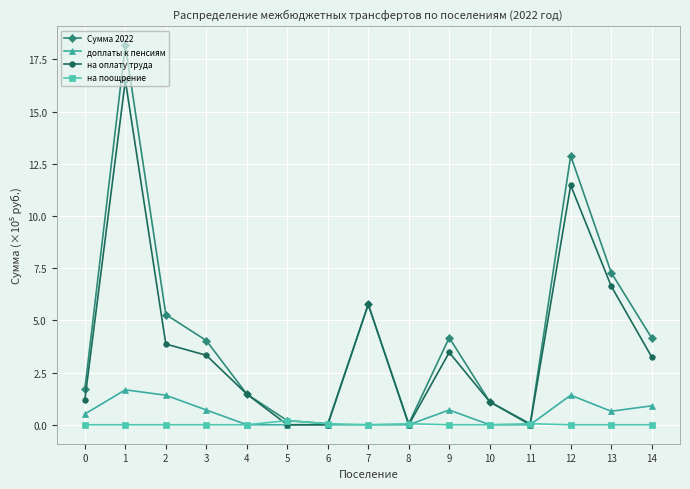

Rank the series by their maximum value, from highest to lowest.

Сумма 2022, на оплату труда, доплаты к пенсиям, на поощрение